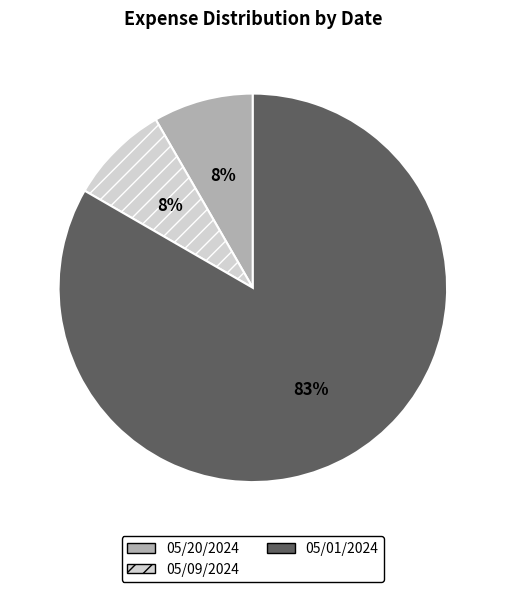

To the nearest percent, what percentage of the pie is 05/09/2024?

8%